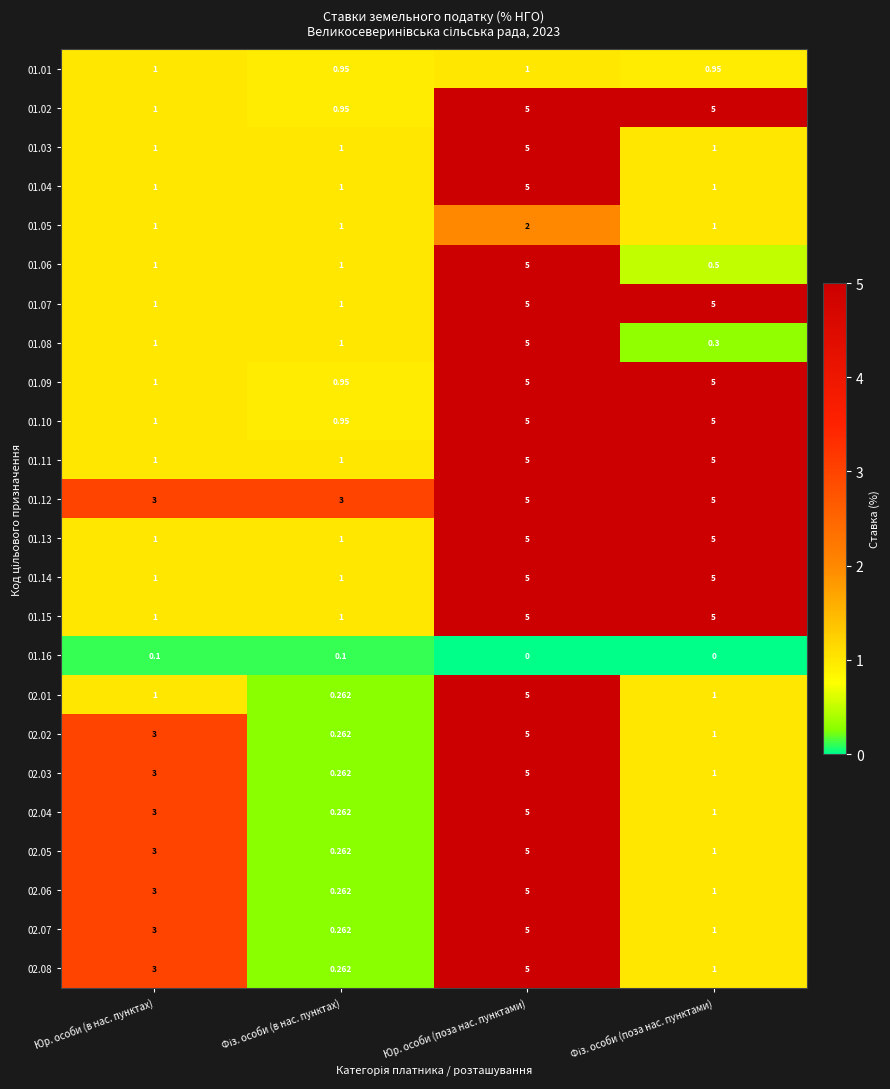

Is the value of 02.05 at Юр. особи (в нас. пунктах) greater than the value of 01.10 at Юр. особи (поза нас. пунктами)?

No